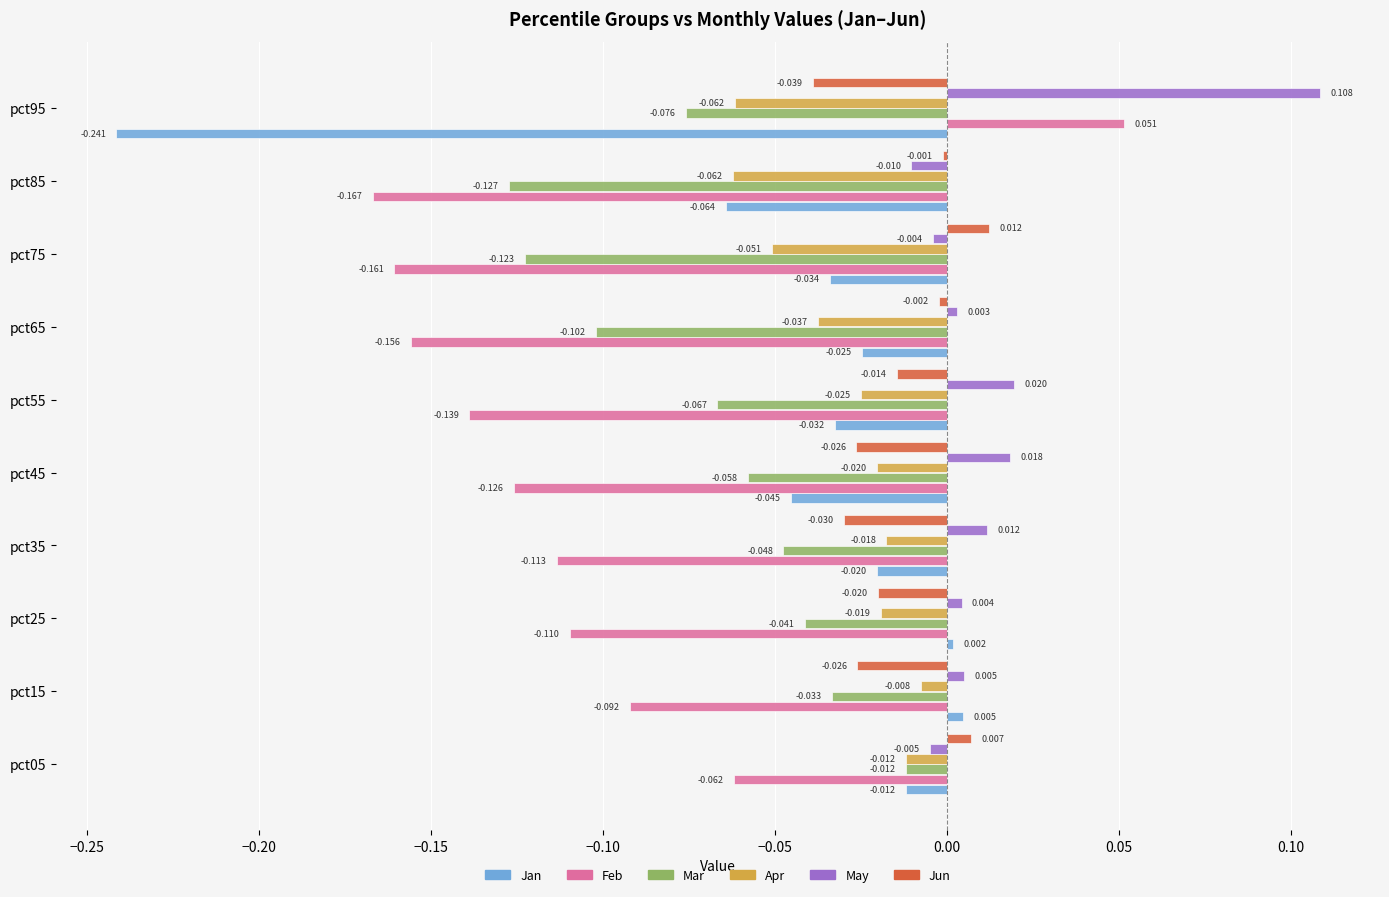

Which series has the largest total across all categories?

May